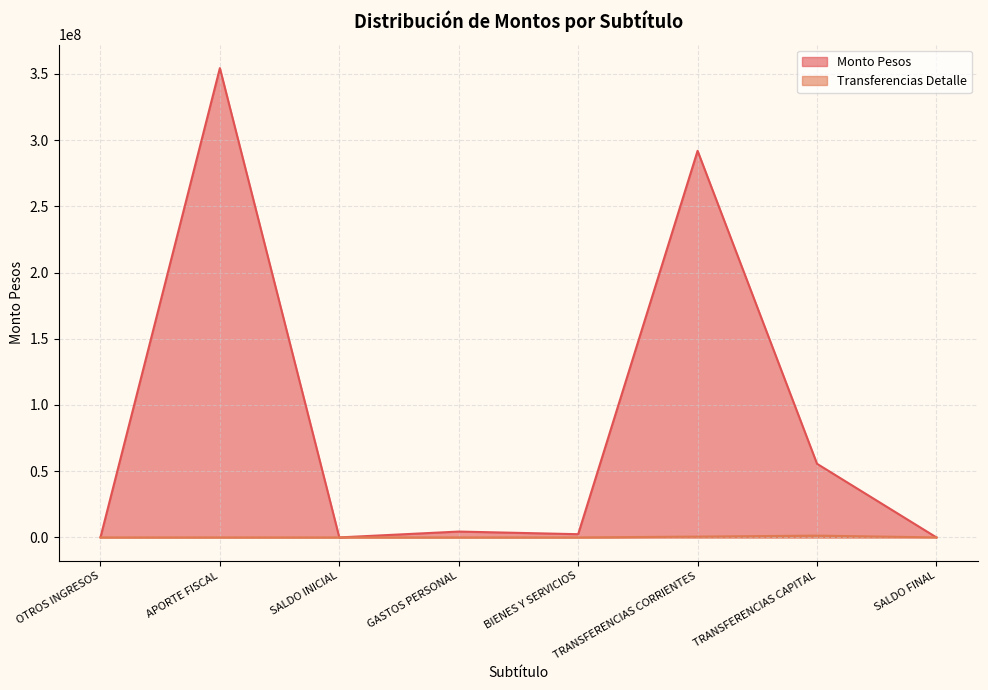

How many series are shown in this chart?

2